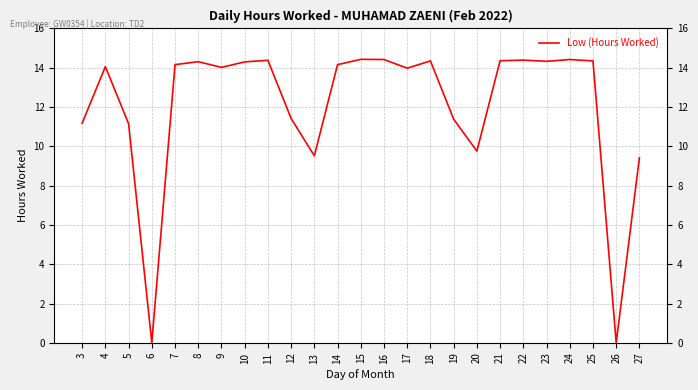

What is the ratio of the value at 14 to the value at 13?

1.5